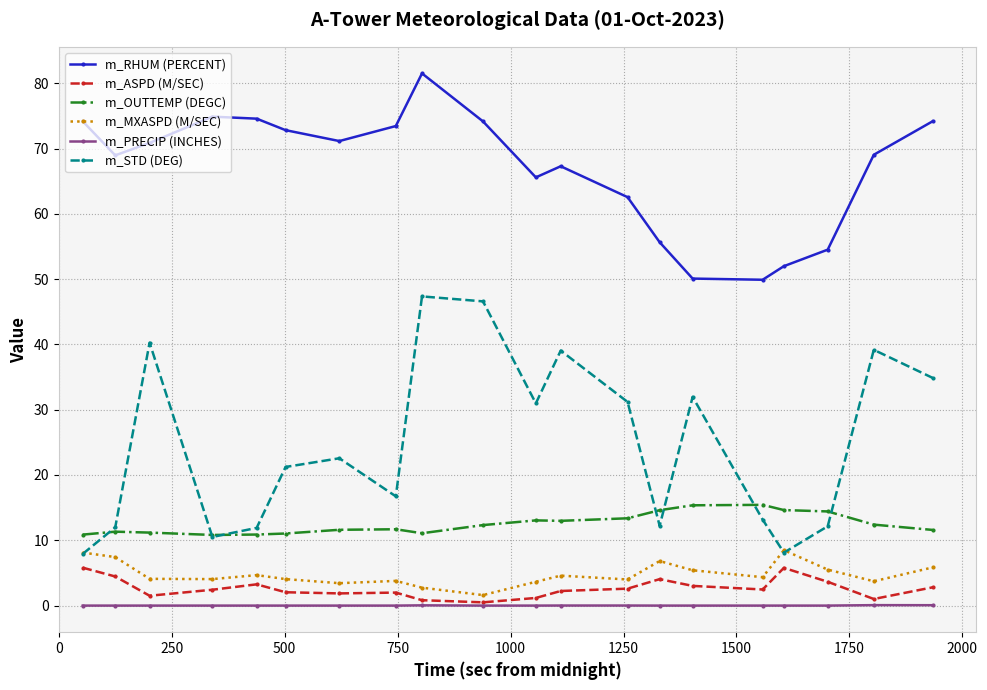

Which series has the largest total across all categories?

m_RHUM (PERCENT)